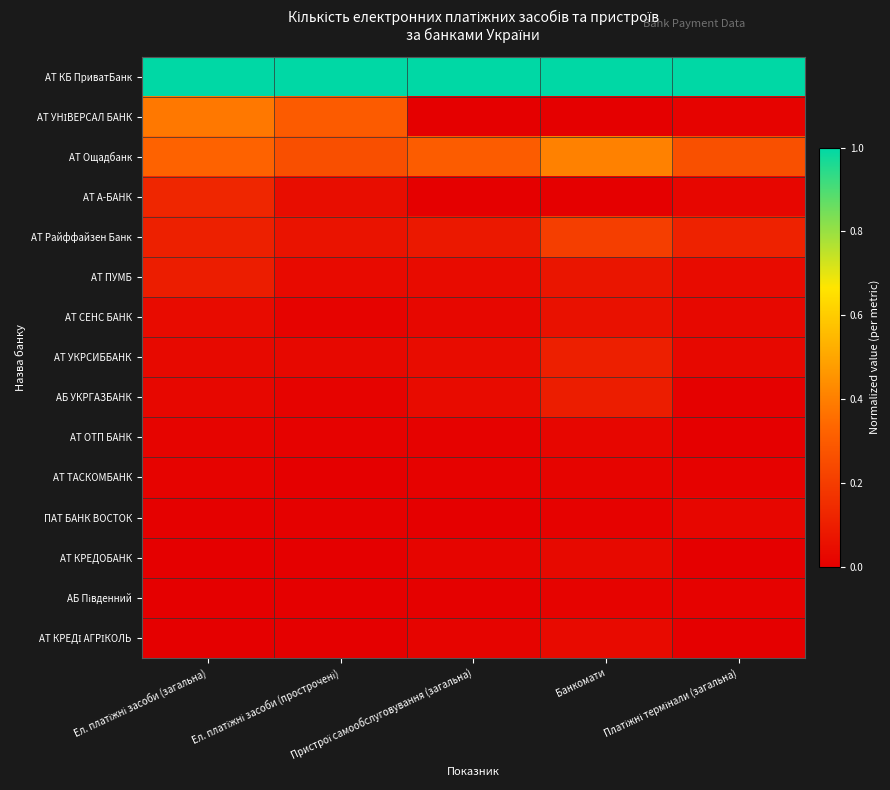

Which category has the lowest value across all series?

Пристрої самообслуговування (загальна)